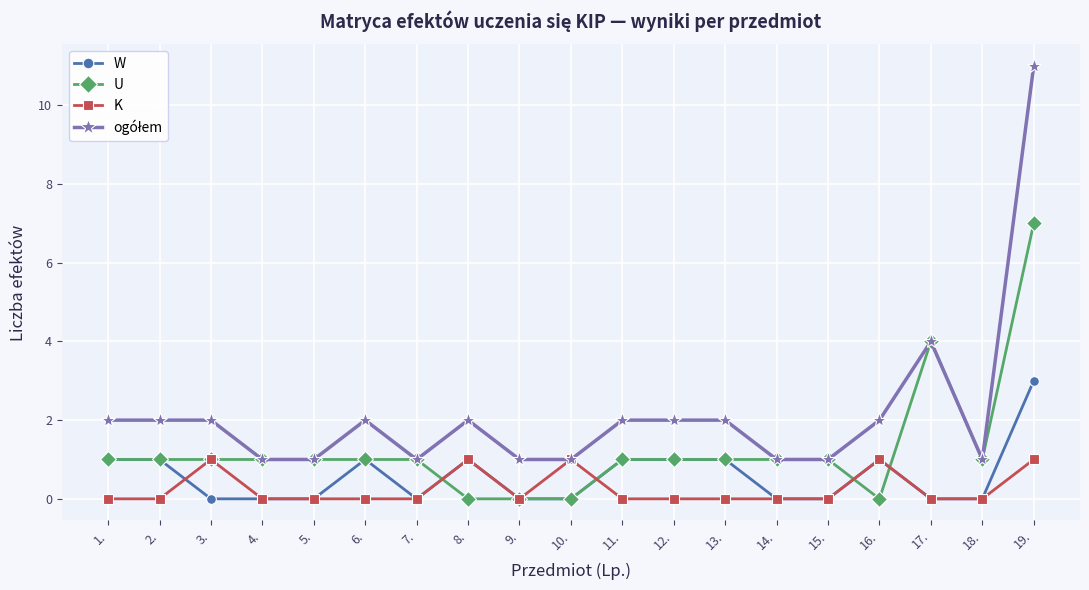

What is the maximum value for W?

3